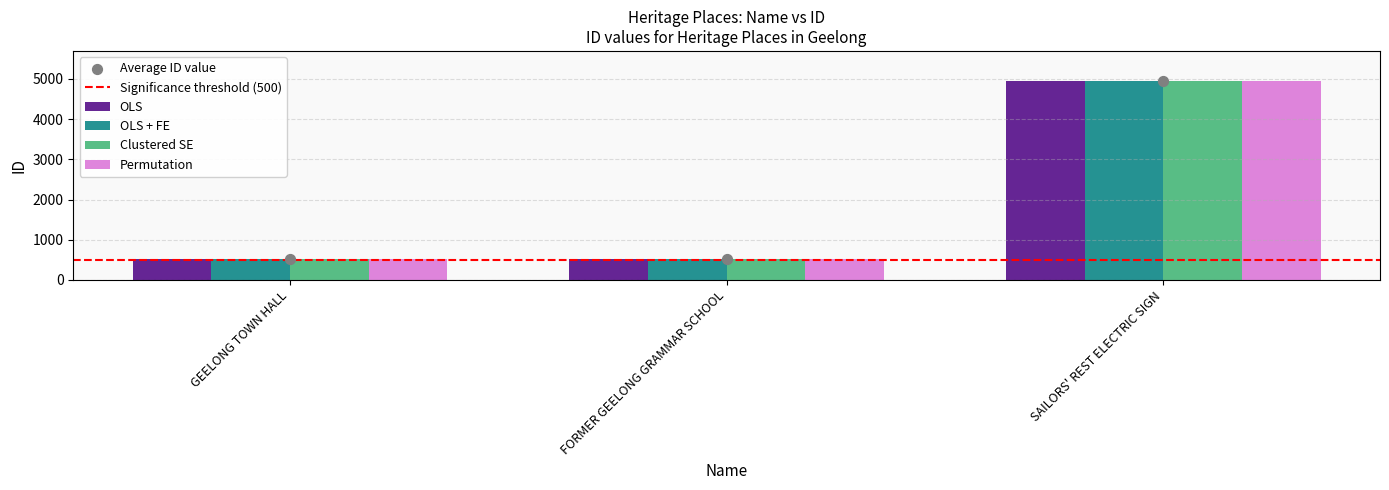

What are all the series names shown in the legend?

OLS, OLS + FE, Clustered SE, Permutation